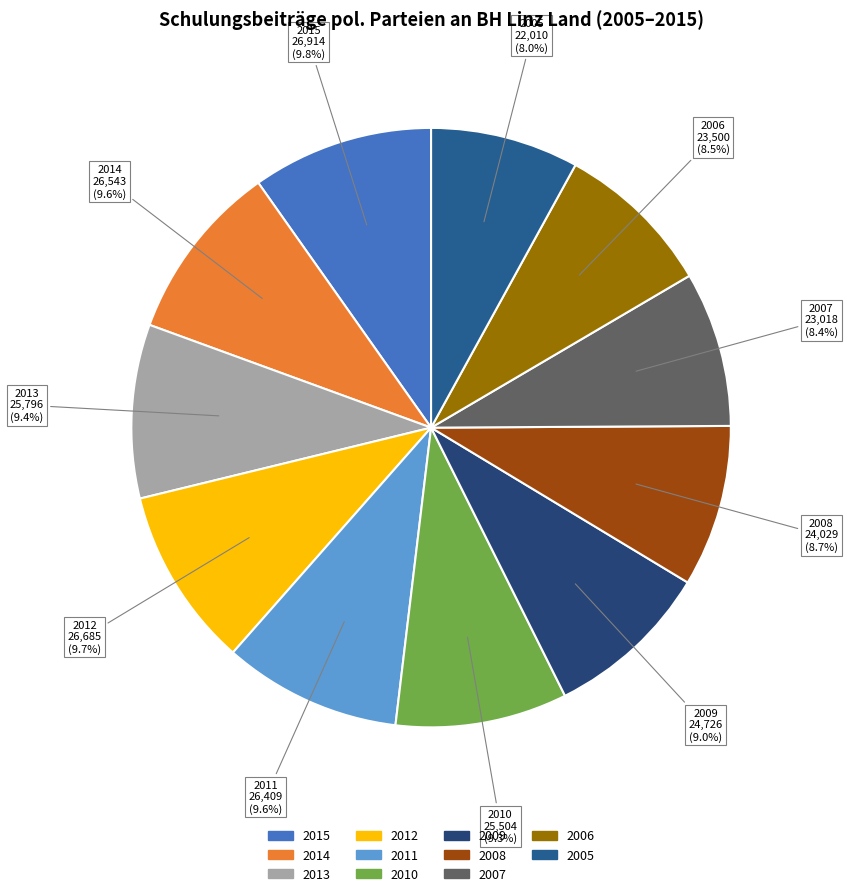

Is the sum of 2012 and 2011 greater than half?

No